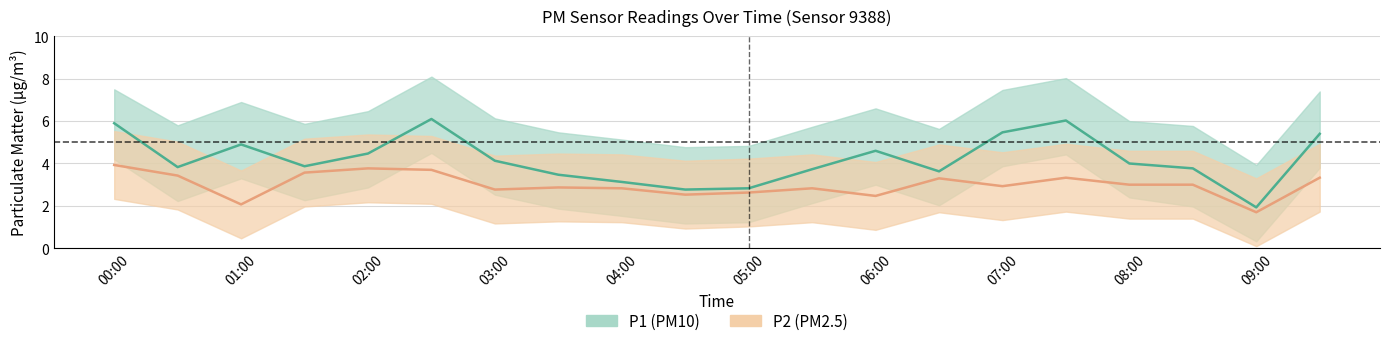

What is the average value of the P2_lower series?

1.4